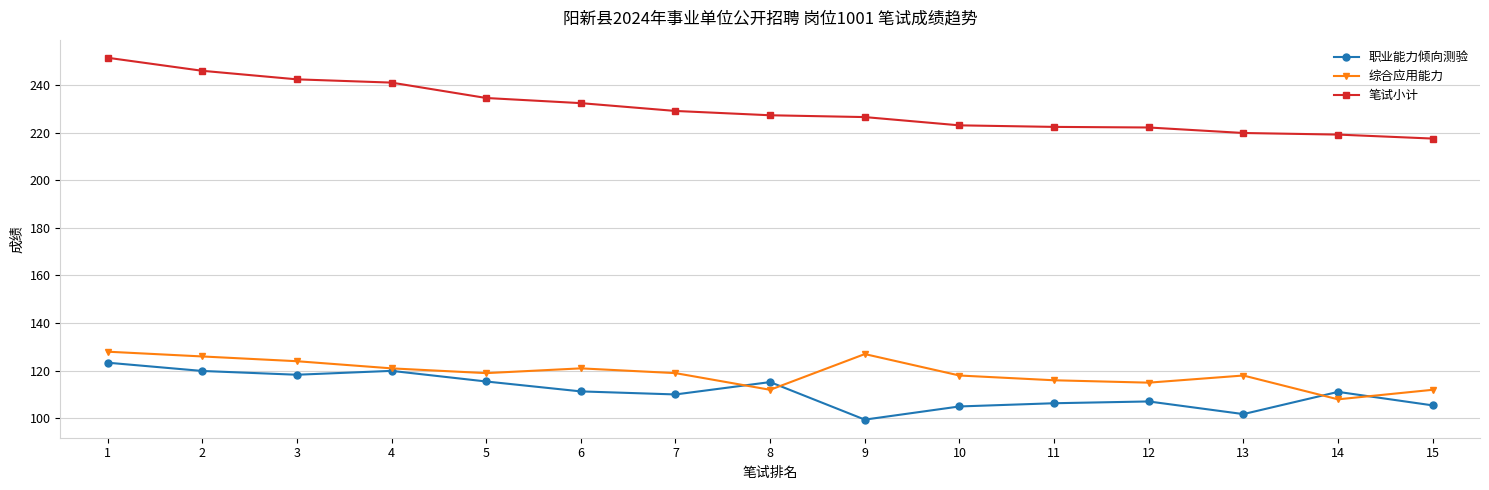

What is the approximate value of 职业能力倾向测验 at 3?

118.3